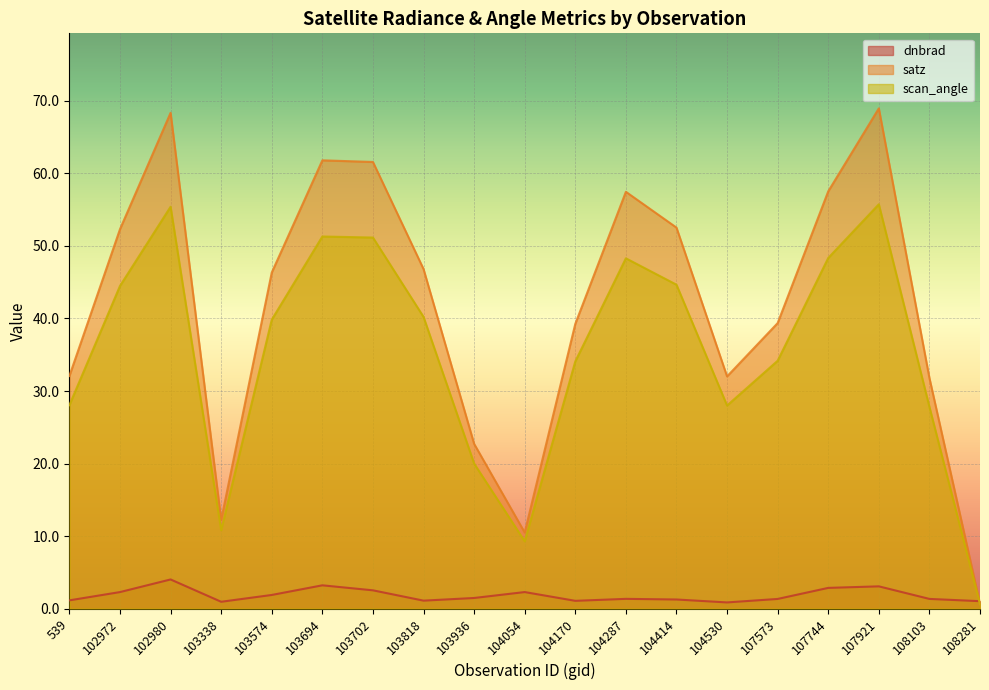

True or false: scan_angle and satz intersect in this chart.

False